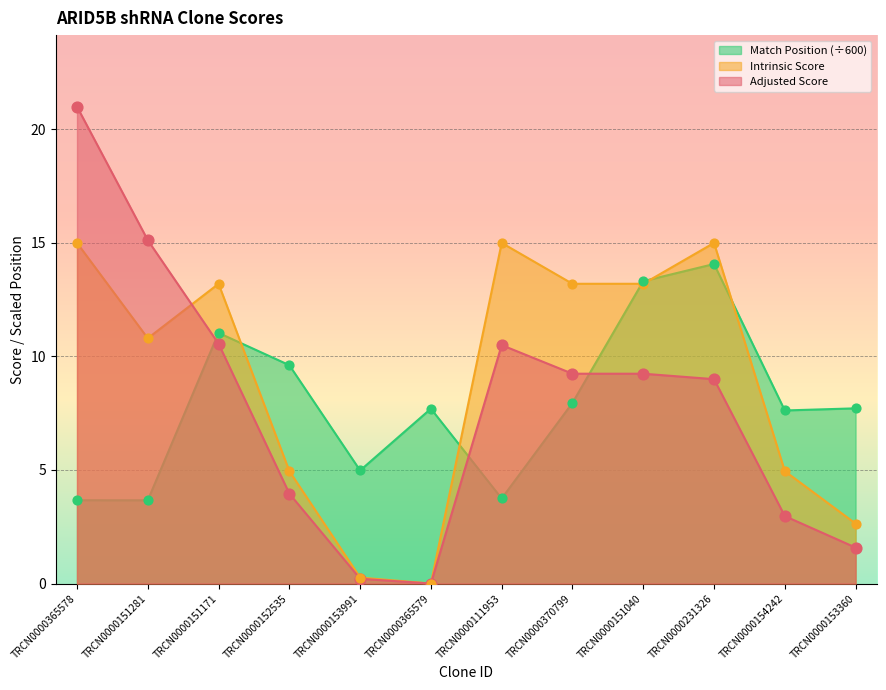

Which series reaches the minimum Y coordinate?

Adjusted Score